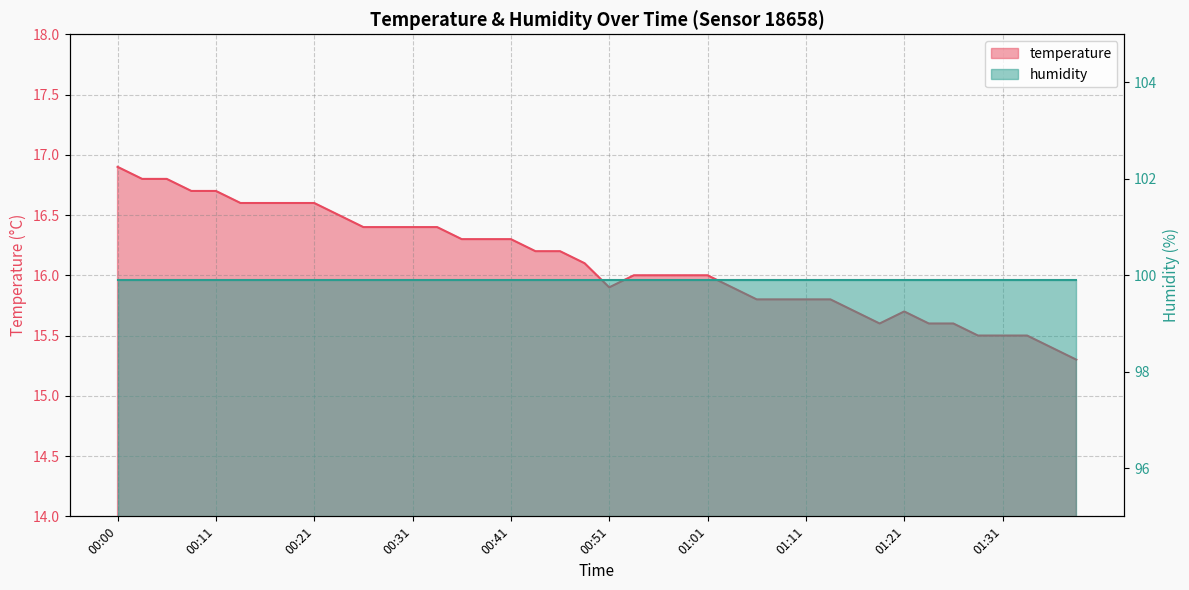

Which label corresponds to the largest value in the chart?

00:00